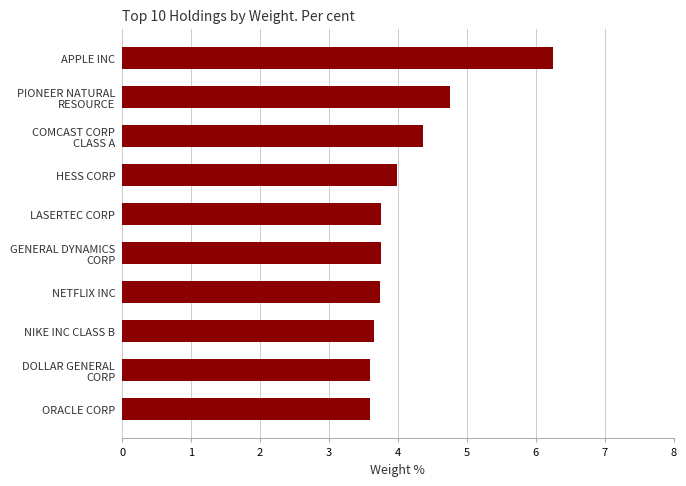

Is it true that the value at HESS CORP is 4.0?

True